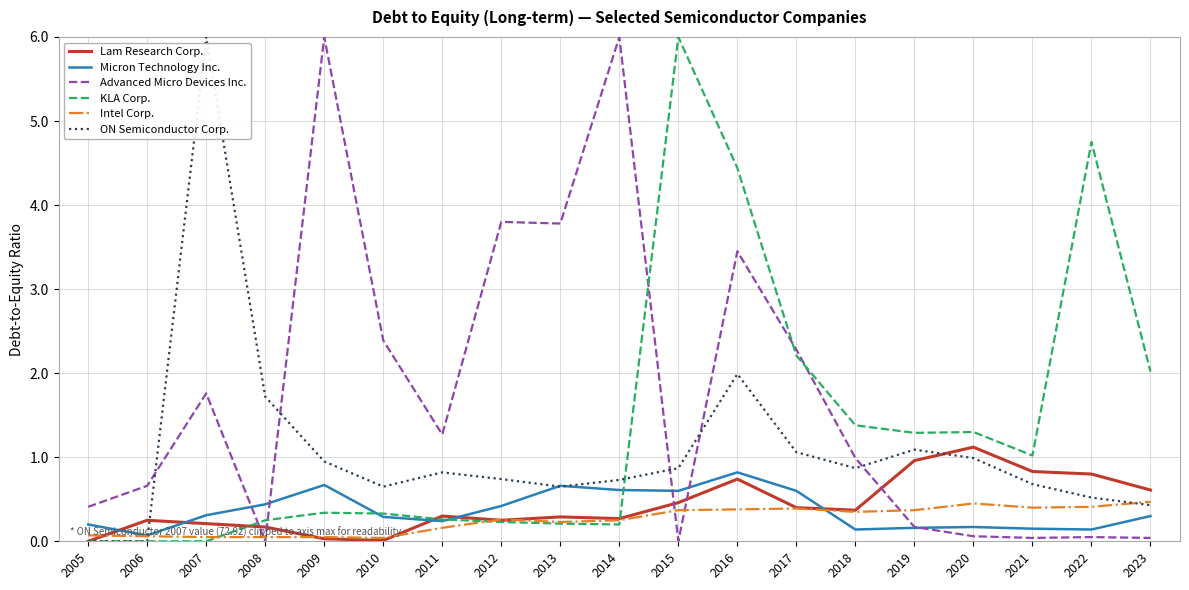

How many intersections are there between Micron Technology Inc. and Lam Research Corp.?

5